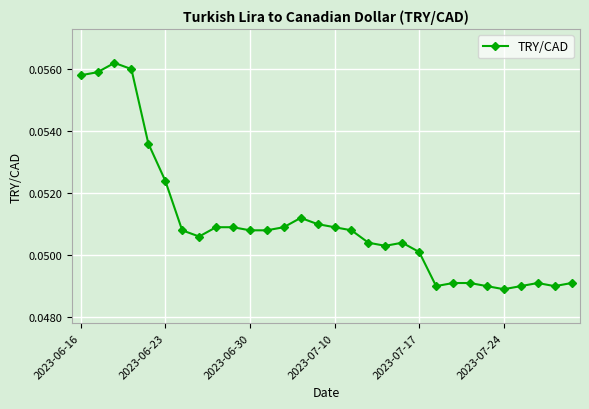

What is the sum of all values?

1.5